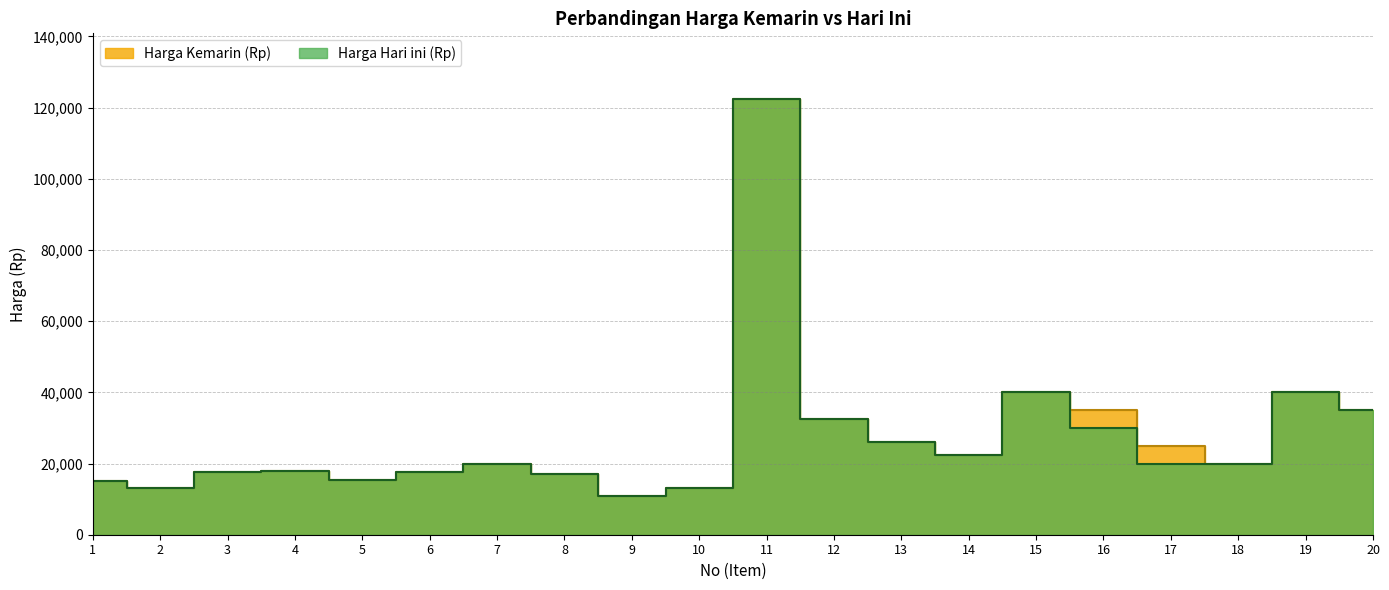

How many categories are shown in the chart?

20